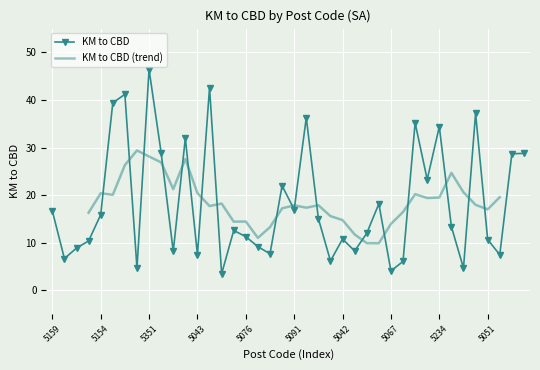

At which label does KM to CBD reach its peak?

5351